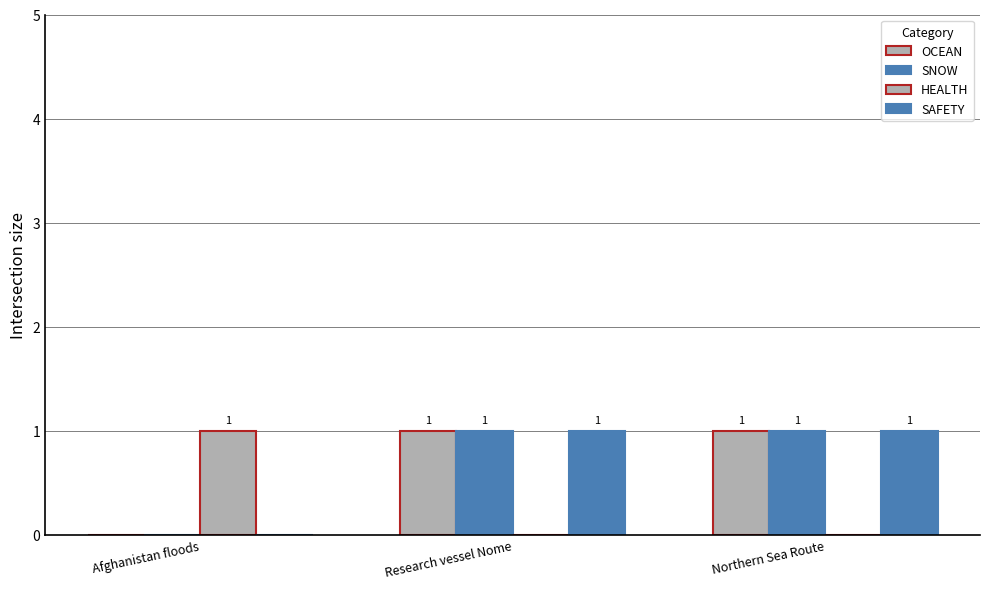

The SNOW series shows 1 at Afghanistan floods. True or false?

False